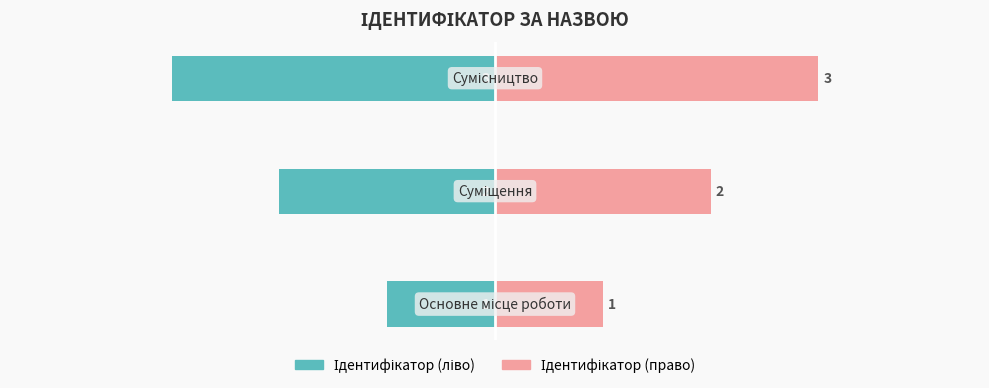

What are all the series names shown in the legend?

Ідентифікатор (ліво), Ідентифікатор (право)